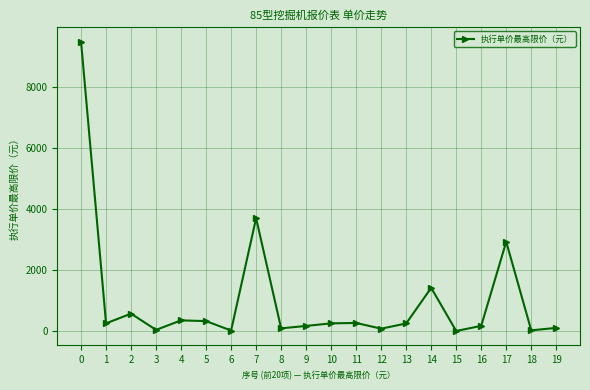

True or false: the data has more than 2 interior local peaks.

True